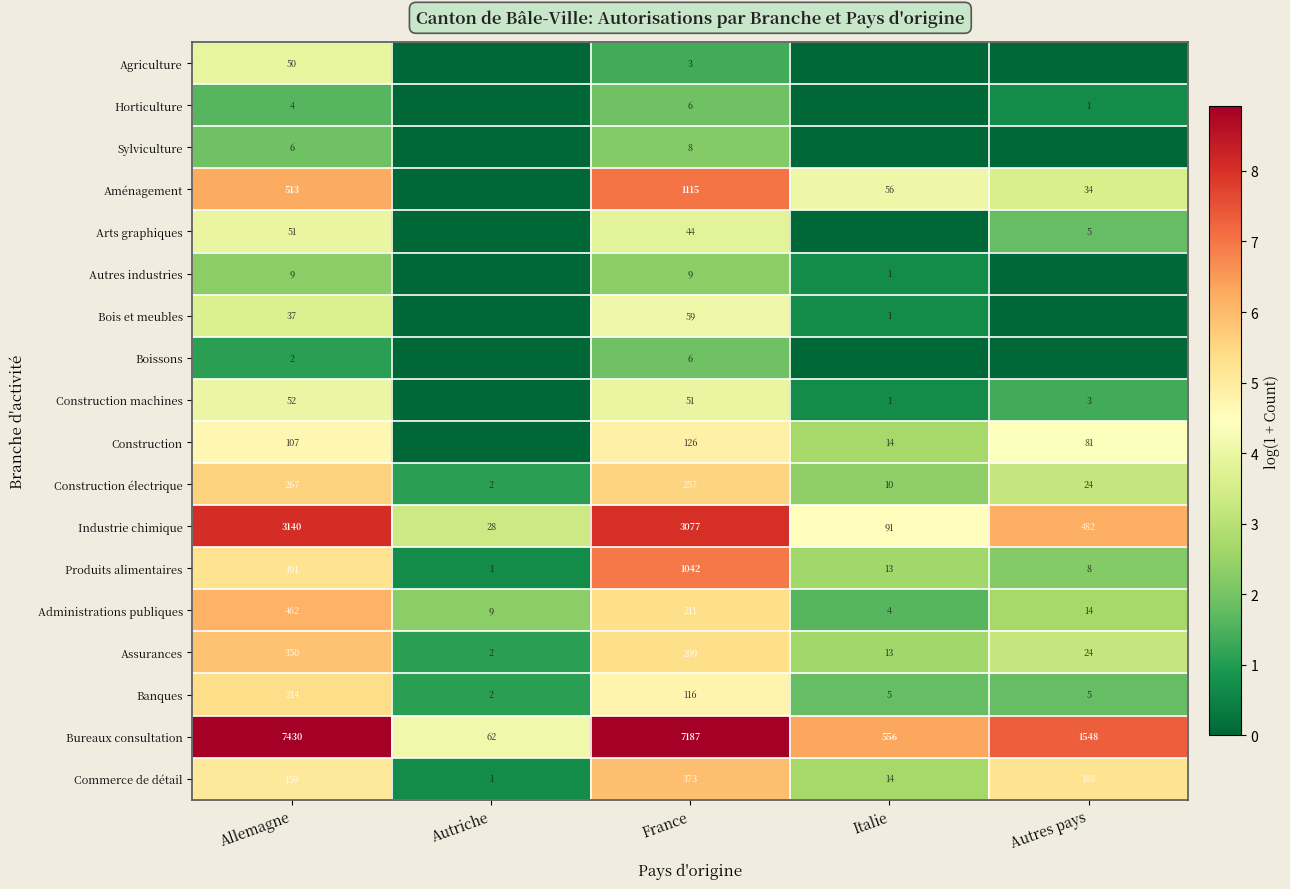

What is the maximum value for Bois et meubles?

4.1